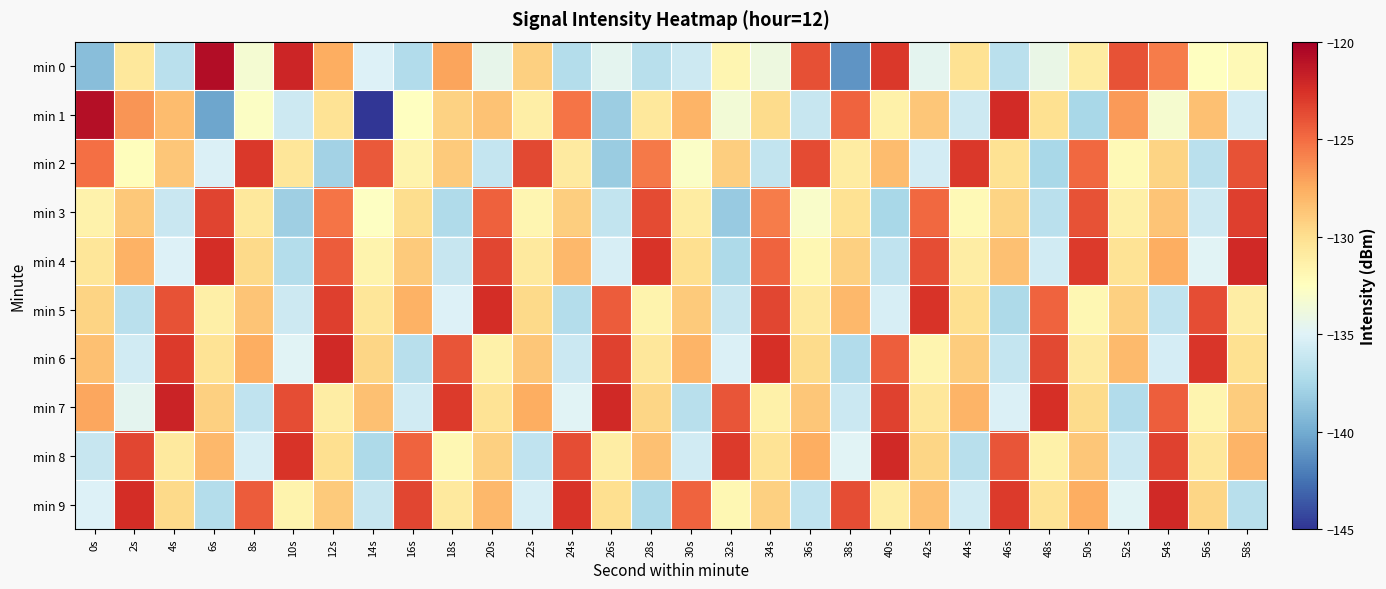

Which series has the largest total across all categories?

min 7